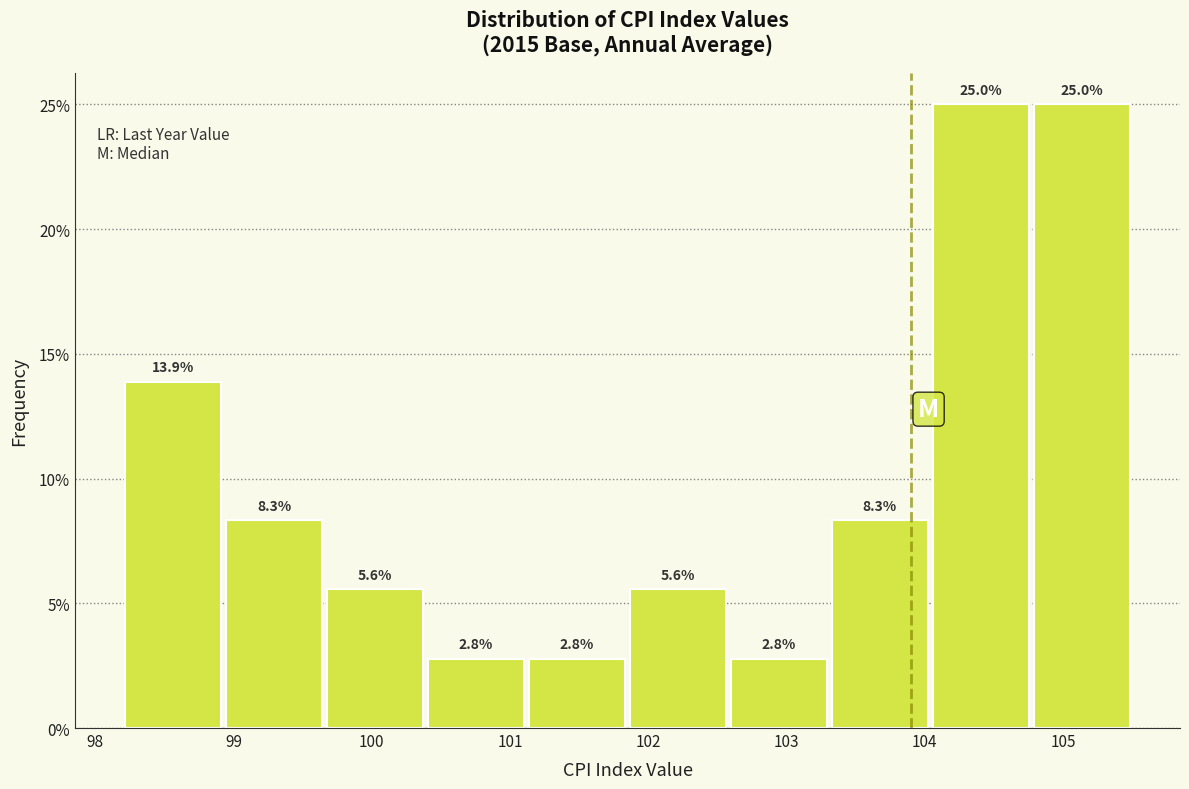

What is the height of the bar covering 98.20 to 98.93 on the x-axis? The bar edges are not printed on the chart, so give them approximately, as read against the axis.

13.9